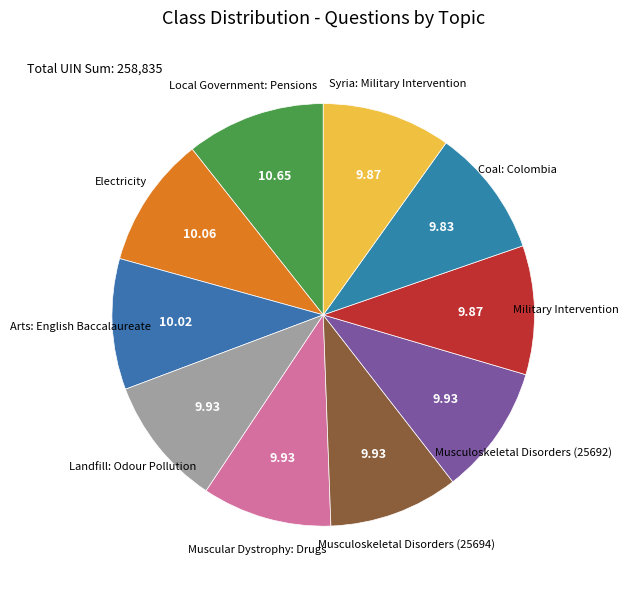

Does any single category account for the majority?

No